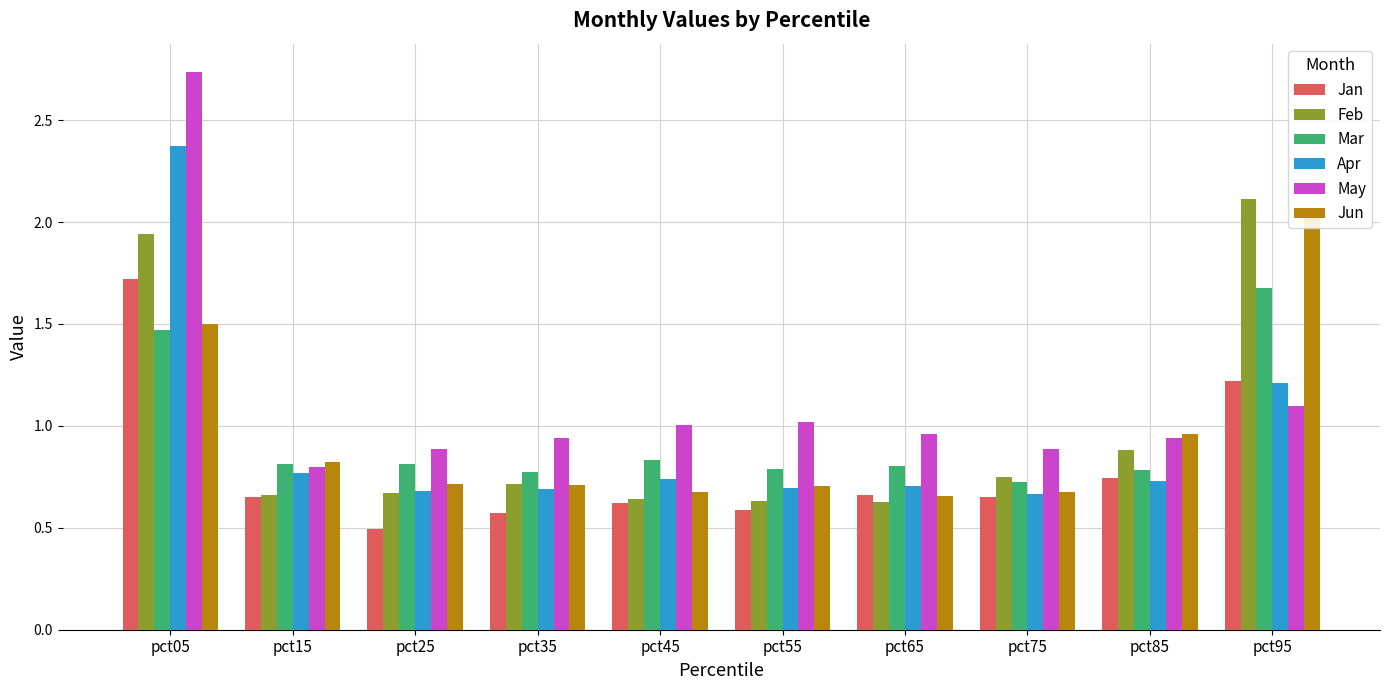

What is the sum of the Jun values at pct85 and pct65?

1.6